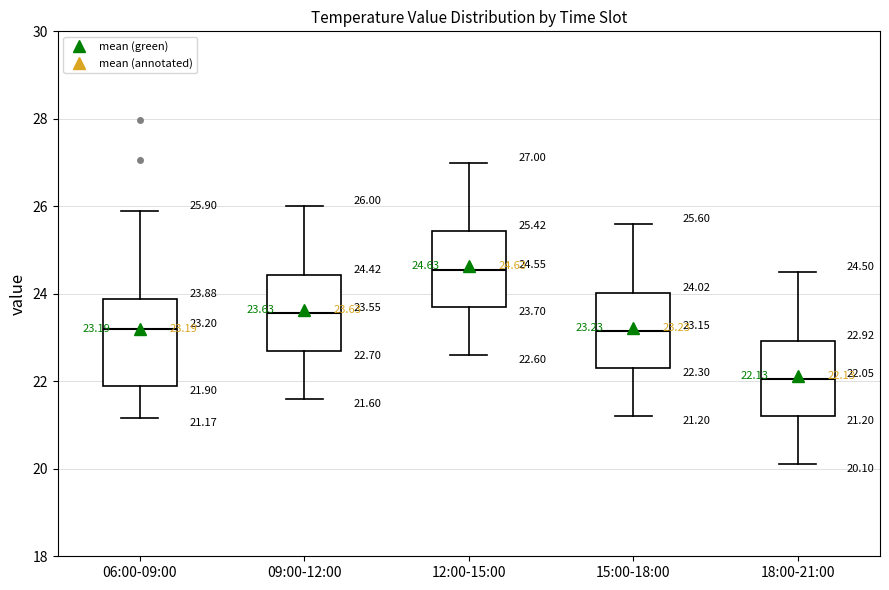

Which box's median line is the highest?

12:00-15:00